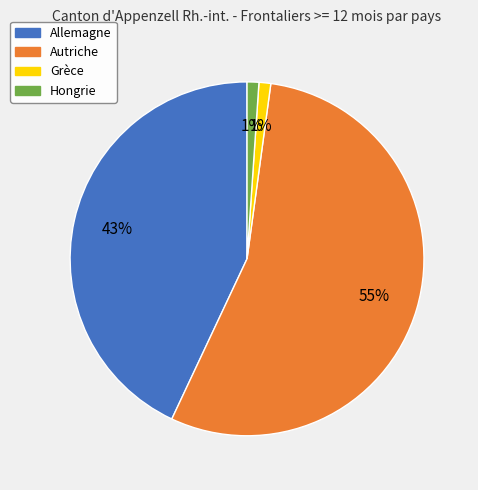

Which has a higher value, Allemagne or Grèce?

Allemagne